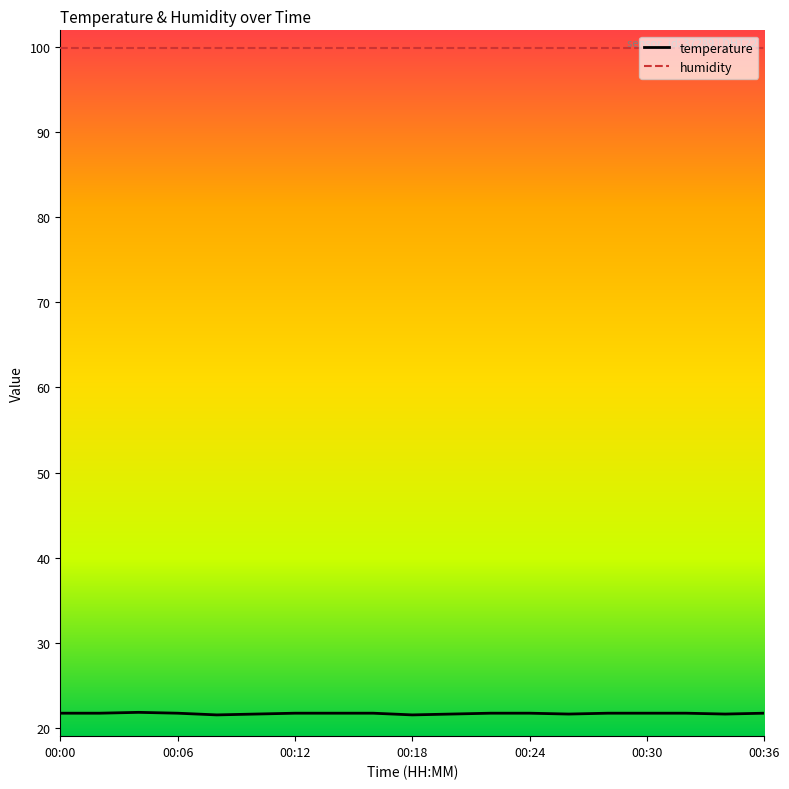

What is the maximum value shown in the chart?

99.9